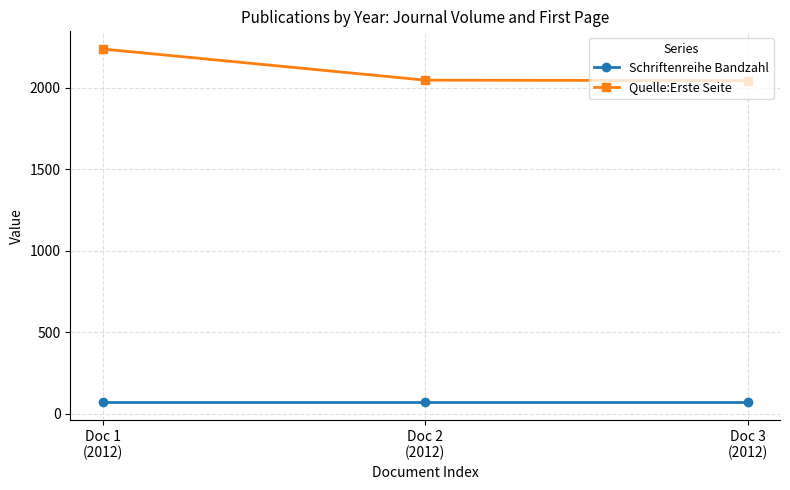

What is the approximate value of Quelle:Erste Seite at Doc 2
(2012), to the nearest 50?

2050